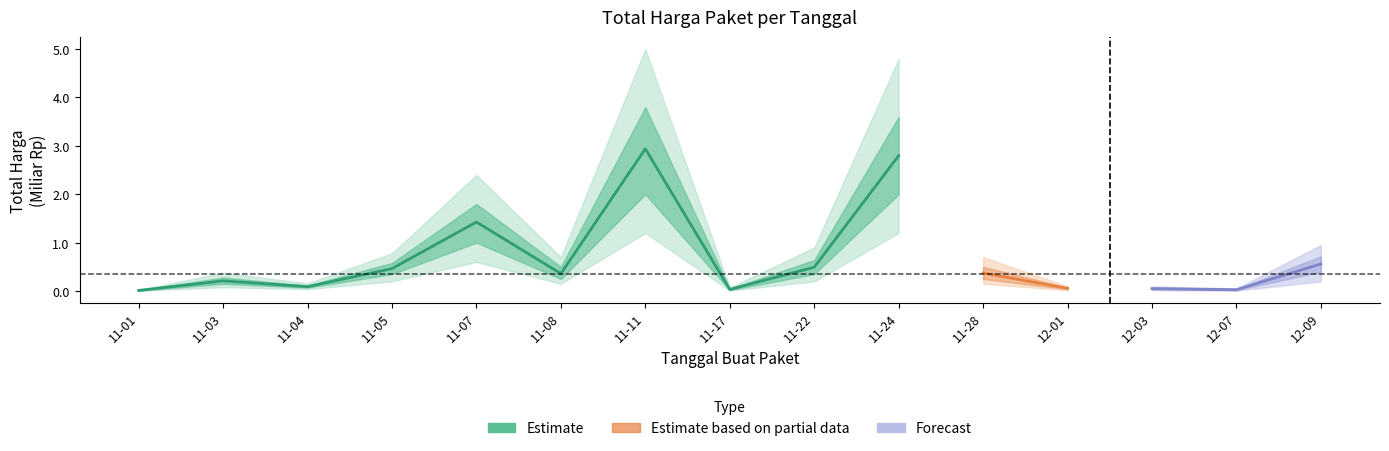

What is the smallest value displayed?

12787500